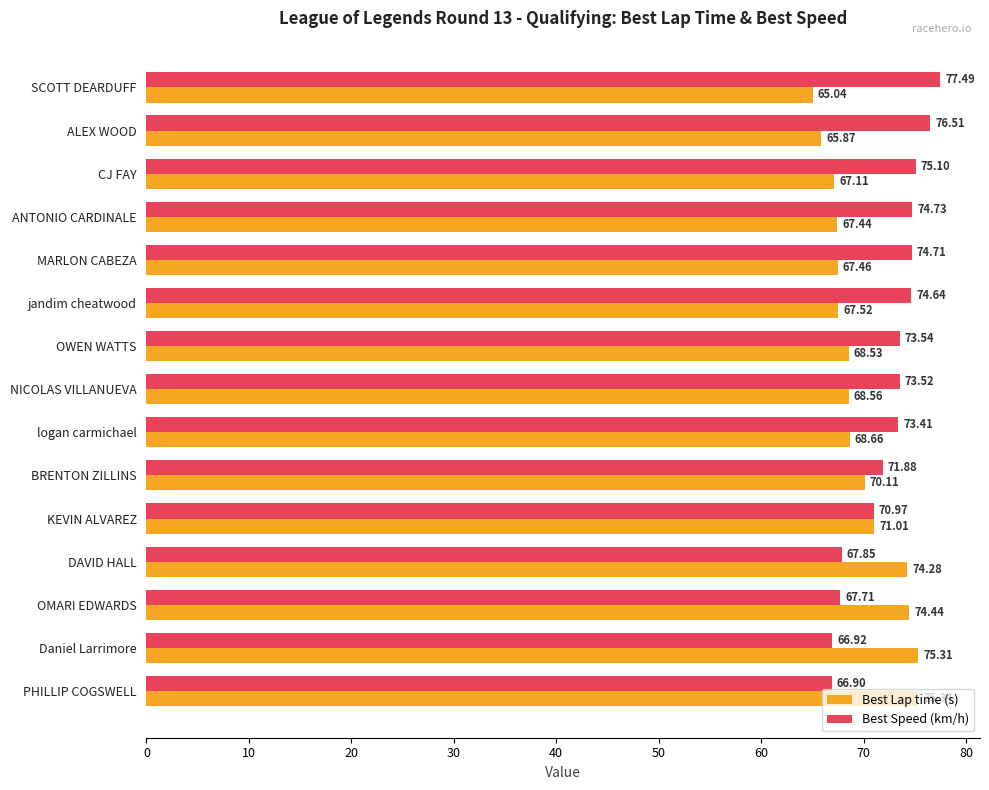

At how many categories does at least one series exceed 68?

15